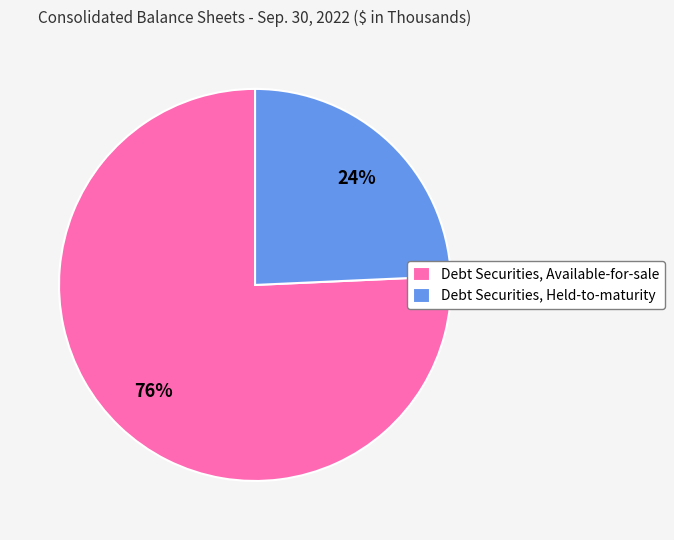

Rank the categories by value from highest to lowest.

Debt Securities, Available-for-sale, Debt Securities, Held-to-maturity